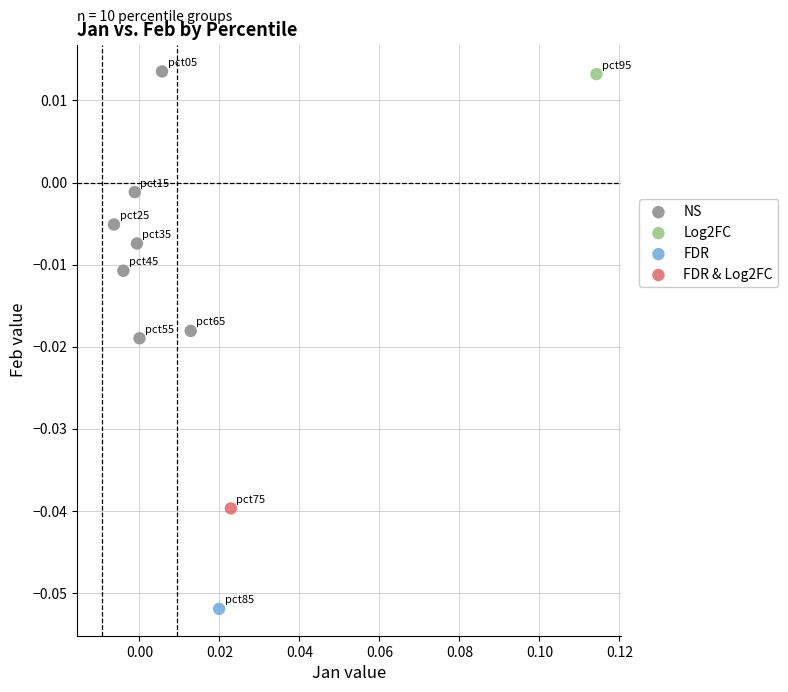

What are all the series names shown in the legend?

NS, Log2FC, FDR, FDR & Log2FC